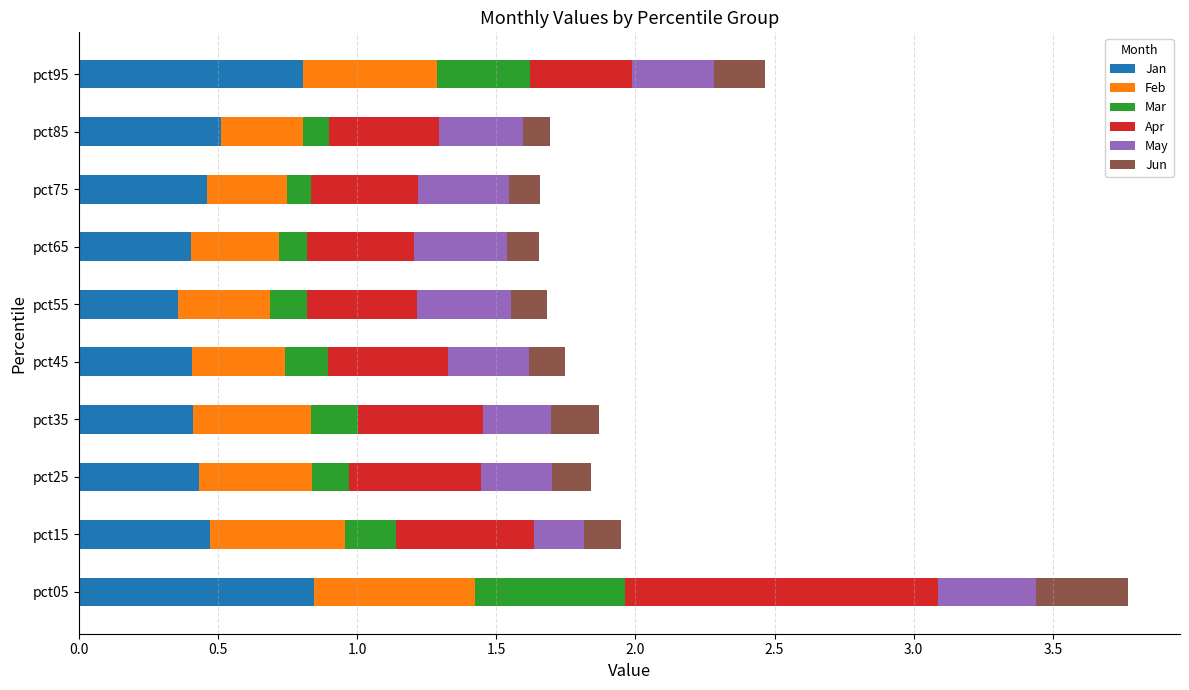

What is the total value across all series at pct95?

2.5